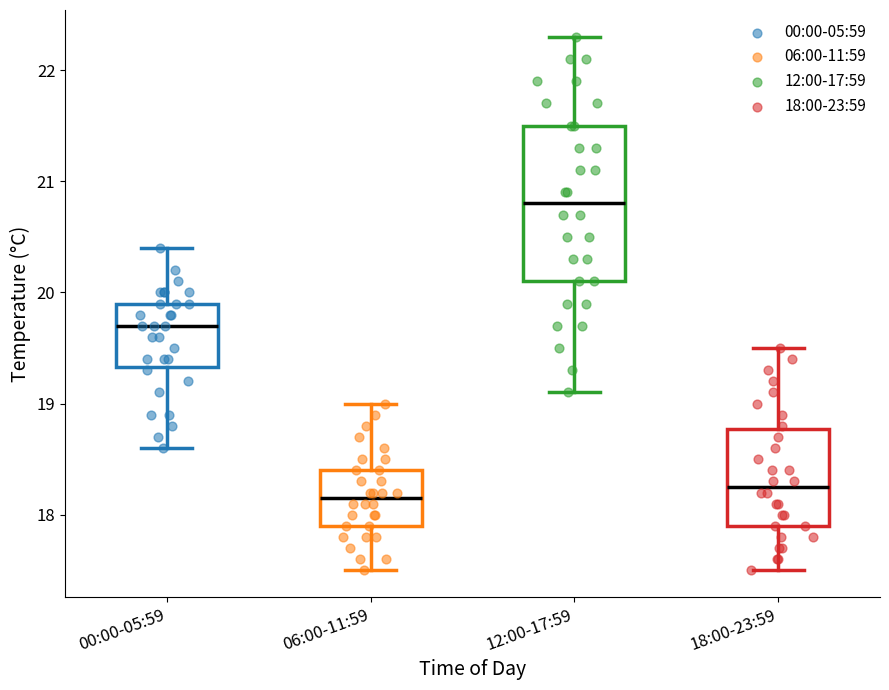

Reading left to right, transcribe this box plot: for each box, give where its median line is, the range the box spans, and where its two whiskers end, as read against the y-axis. The values are not printed on the chart, so give them approximately, as read against the axis.

00:00-05:59: median 19.7, box 19.3 to 19.9, whiskers 18.6 to 20.4
06:00-11:59: median 18.2, box 17.9 to 18.4, whiskers 17.5 to 19.0
12:00-17:59: median 20.8, box 20.1 to 21.5, whiskers 19.1 to 22.3
18:00-23:59: median 18.3, box 17.9 to 18.8, whiskers 17.5 to 19.5